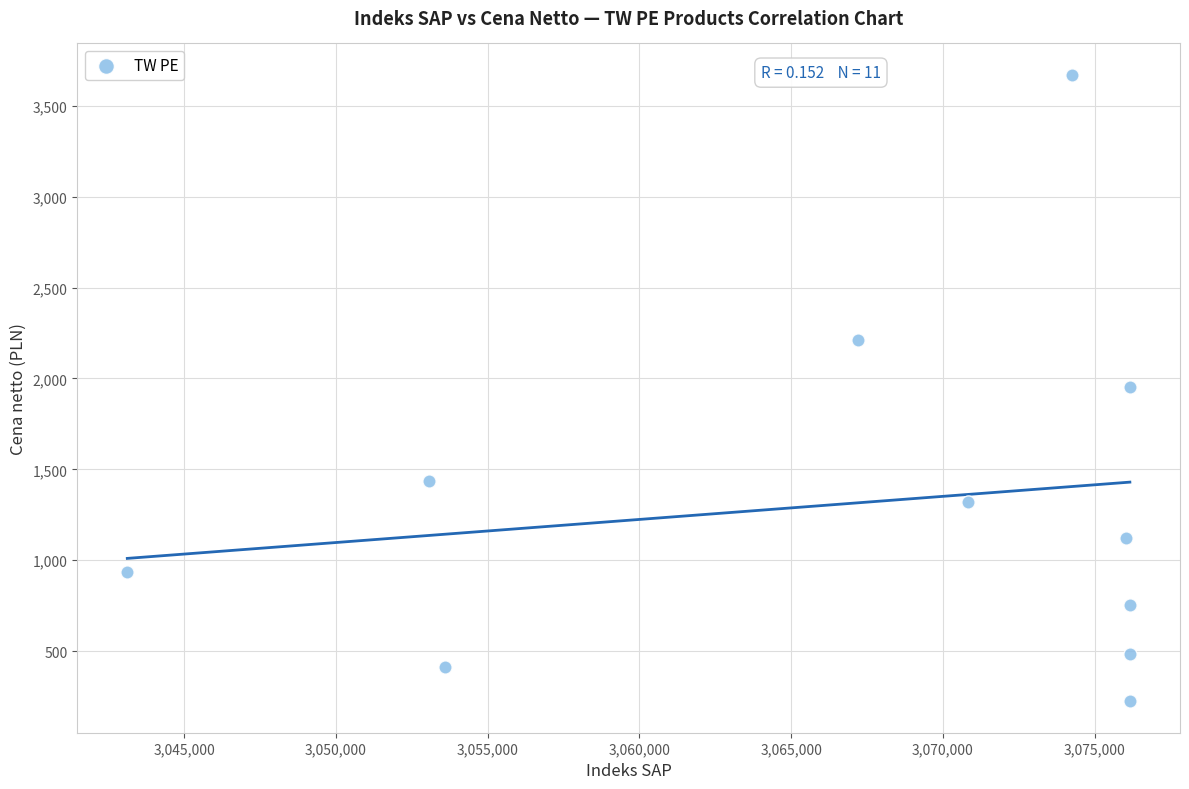

What is the range of Y values (max minus min)?

3446.3